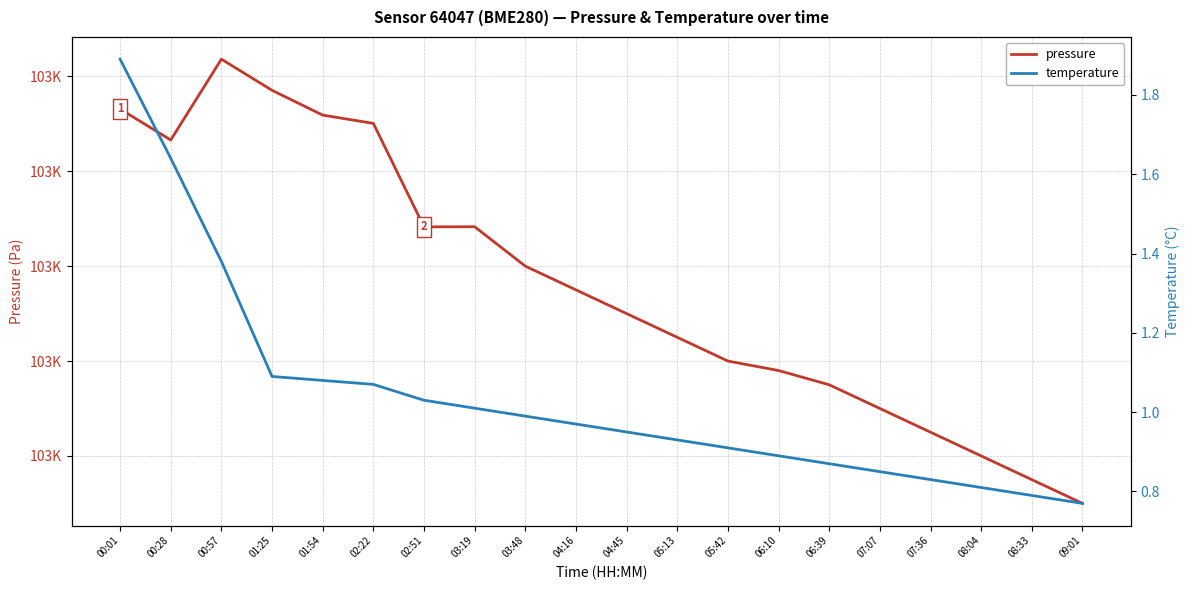

At which category does pressure reach its first local valley?

00:28